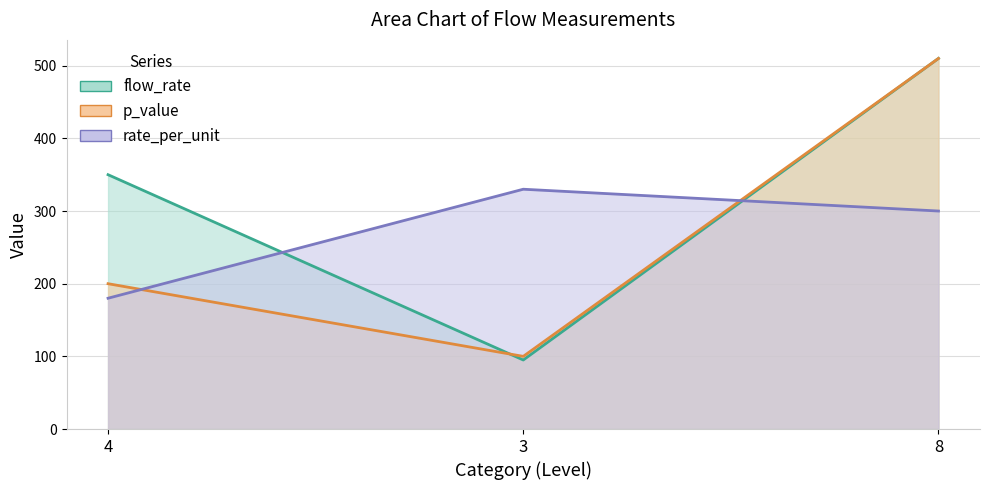

Count the rate_per_unit values in the range 180 to 330.

3